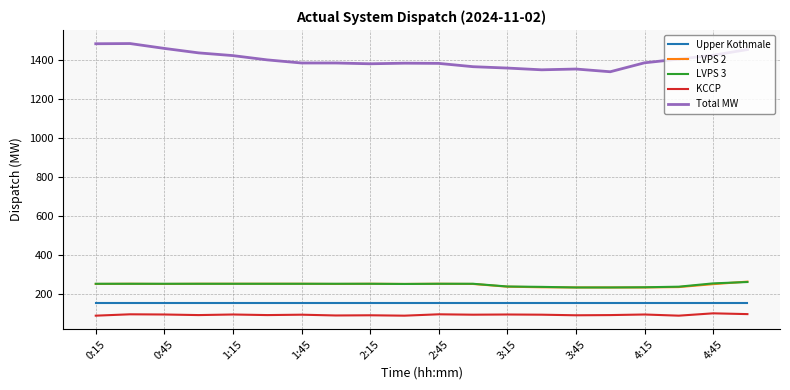

What is the lowest value of the LVPS 2 series?

232